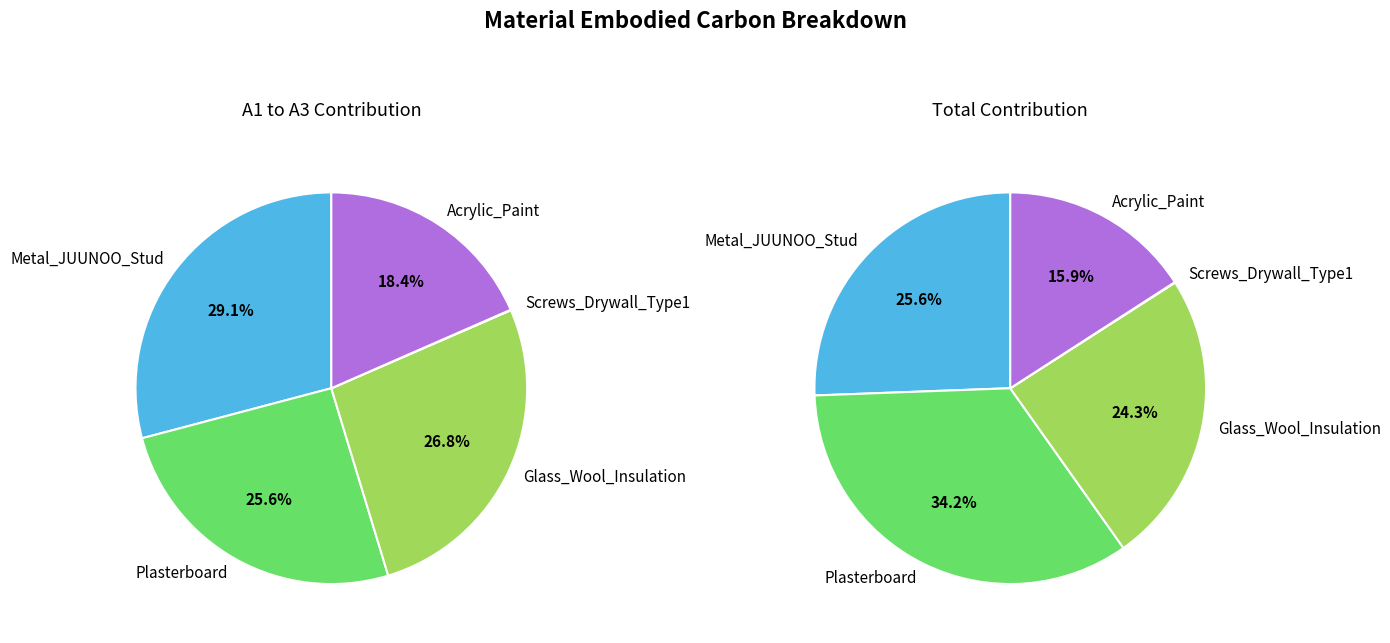

The values_A1_to_A3 slice represents 29% of the pie. True or false?

True